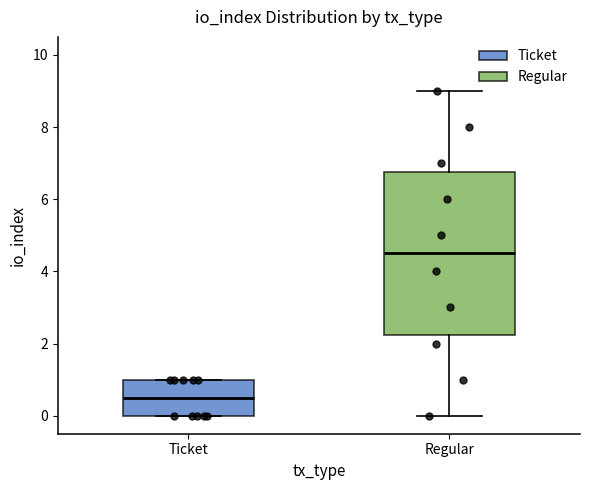

Reading left to right, transcribe this box plot: for each box, give where its median line is, the range the box spans, and where its two whiskers end, as read against the y-axis. The values are not printed on the chart, so give them approximately, as read against the axis.

Ticket: median 0.6, box 0.0 to 1.0, whiskers 0.0 to 1.0
Regular: median 4.6, box 2.2 to 6.8, whiskers 0.0 to 9.0